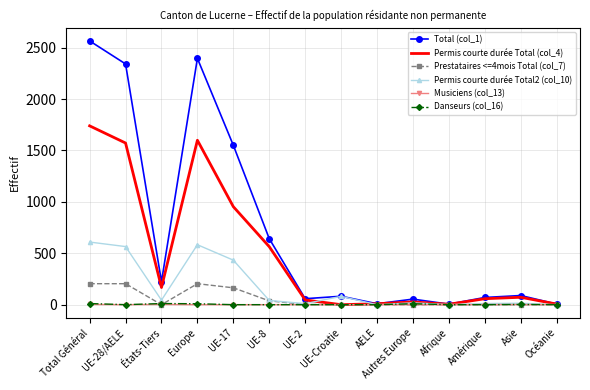

Which series has the largest total across all categories?

Total (col_1)